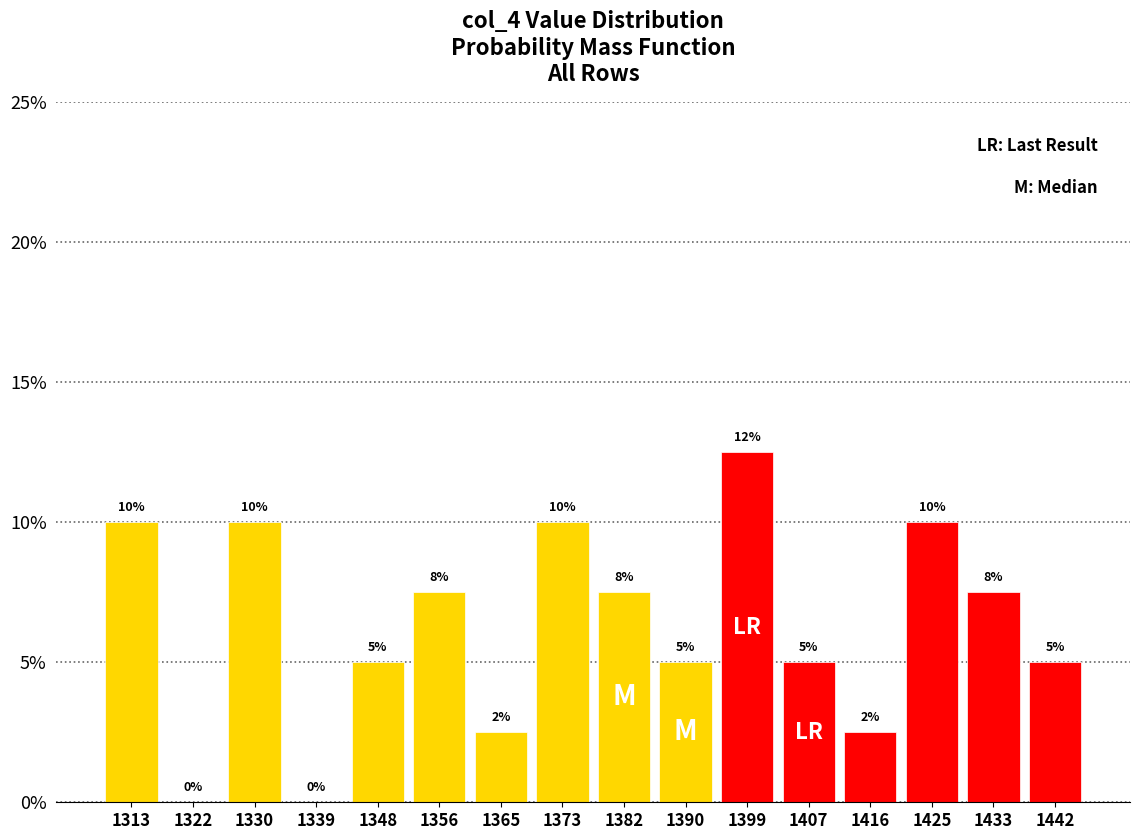

Over which range of the x-axis is the bar tallest?

1395 to 1403